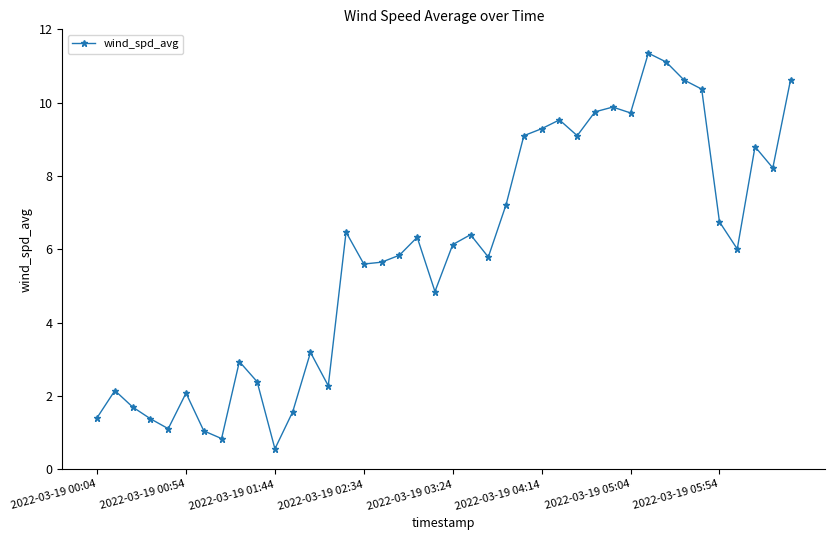

What is the value of the 7th point from the left?

1.1